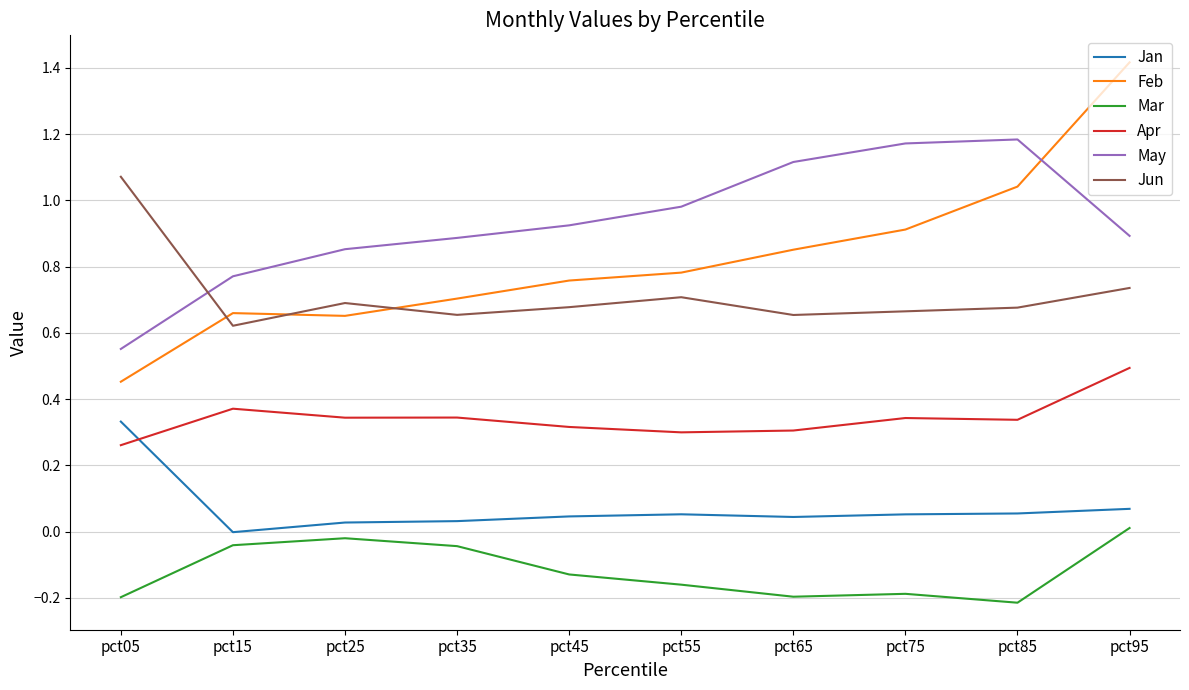

Does the chart display data point markers on the line(s)?

No